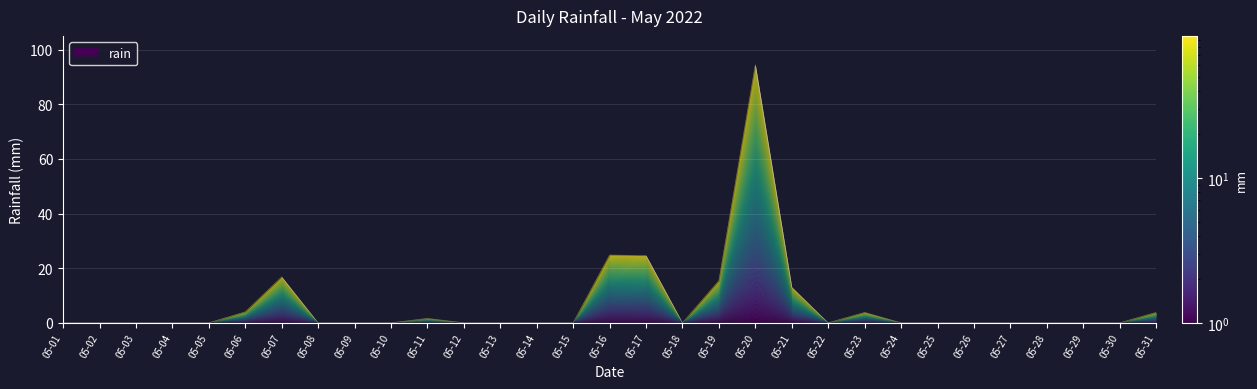

Count the number of values greater than 0.

10